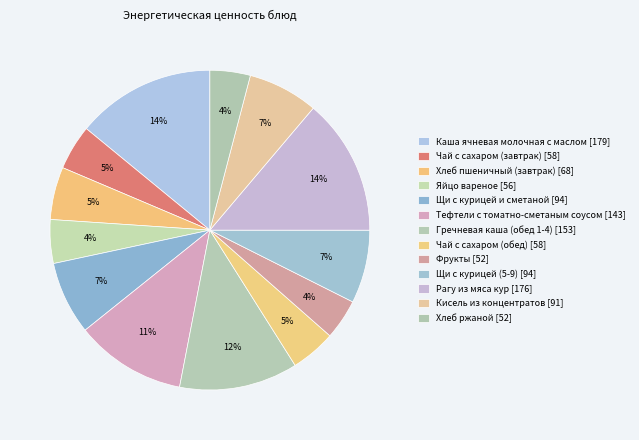

True or false: Фрукты accounts for 11% of the total.

False